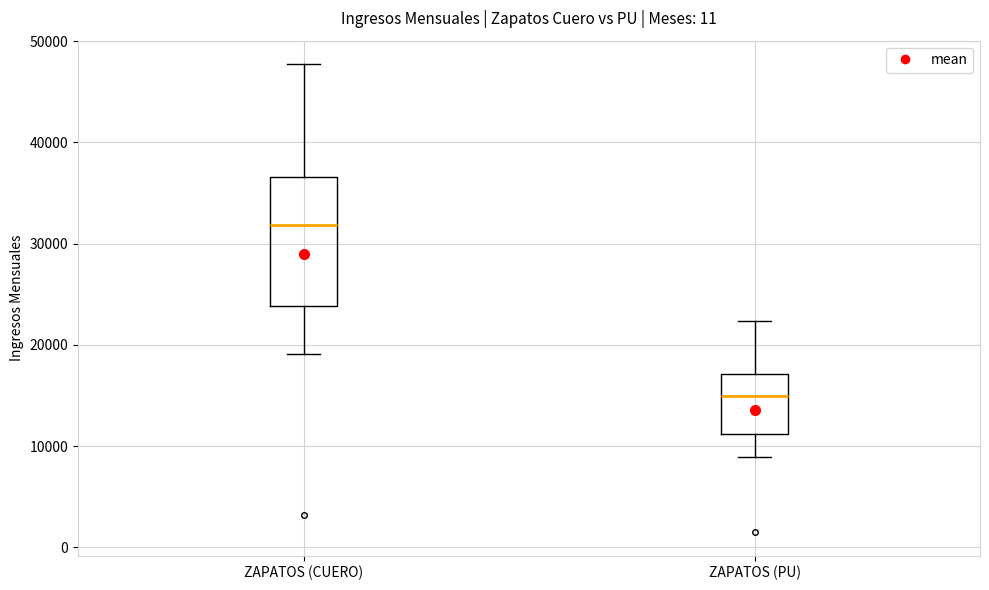

Which box has the highest median line?

ZAPATOS (CUERO)